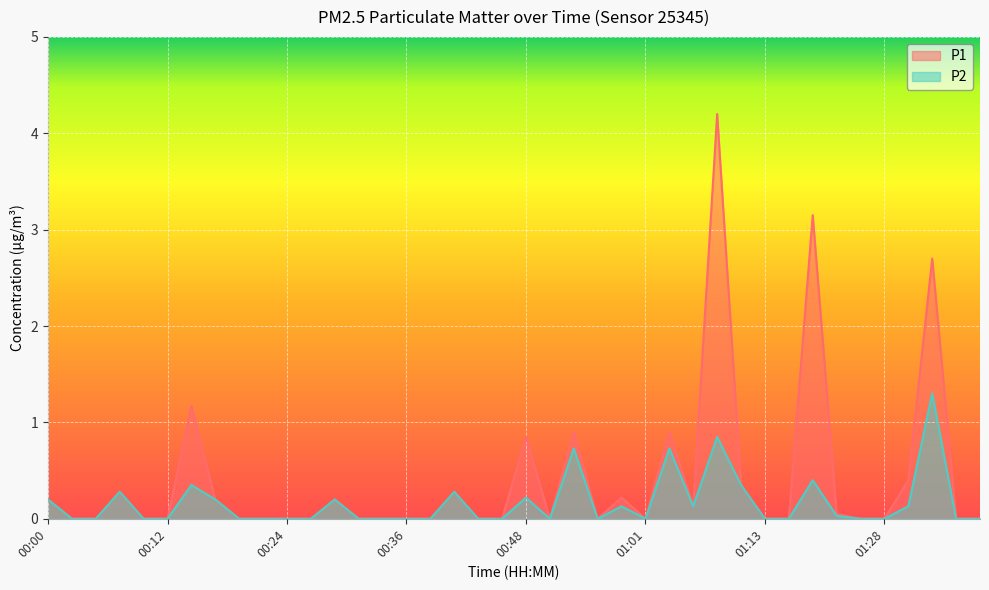

Rank the series by their average value, from highest to lowest.

P1, P2